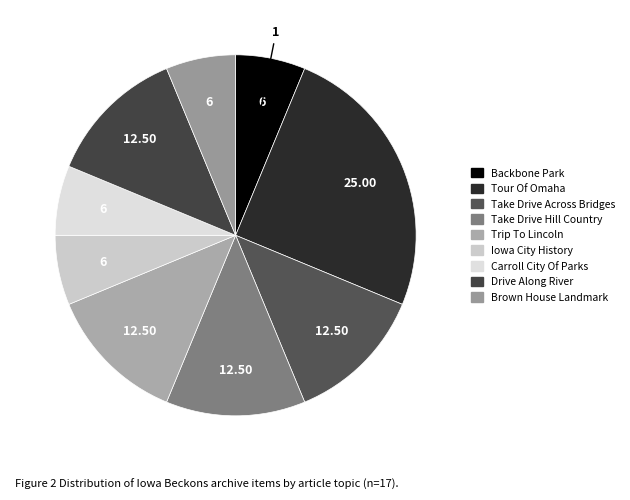

Rank the categories by value from highest to lowest.

Tour Of Omaha, Take Drive Across Bridges, Take Drive Hill Country, Trip To Lincoln, Drive Along River, Backbone Park, Iowa City History, Carroll City Of Parks, Brown House Landmark